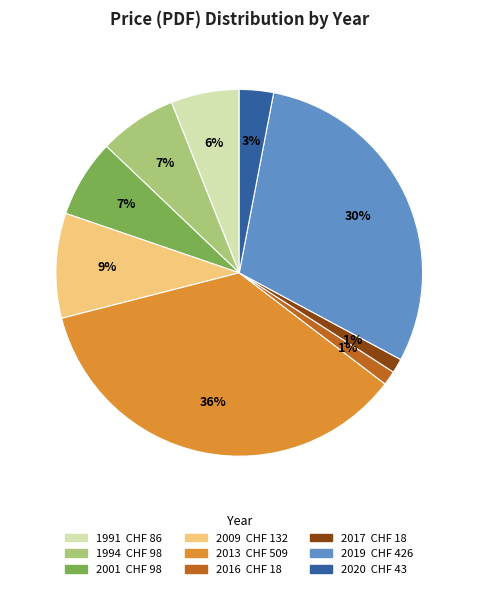

How many segments does this pie chart have?

9